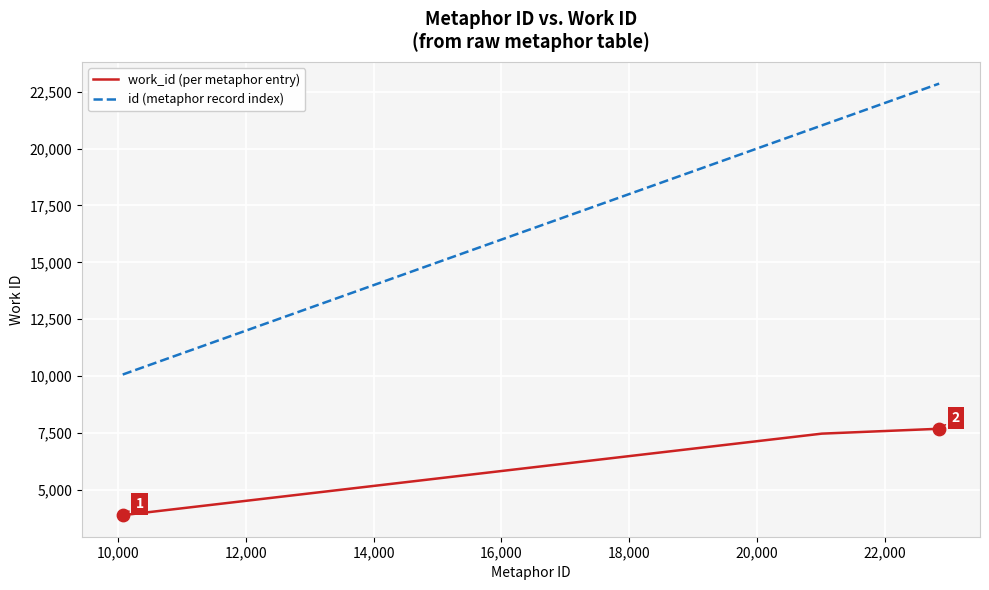

Which series has the largest total across all categories?

id (metaphor record index)